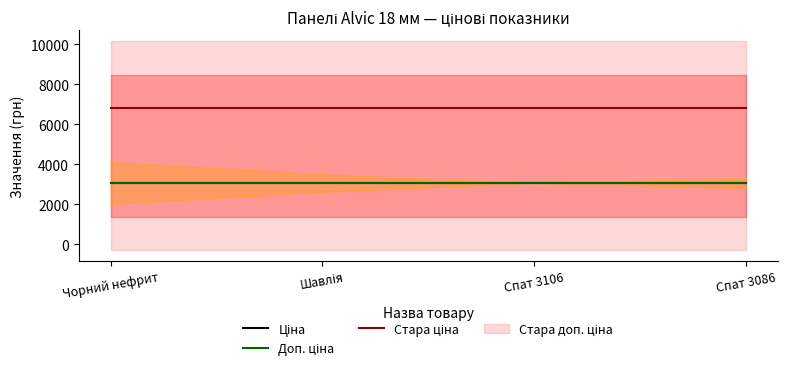

What value does the Доп. ціна series have at Спат 3106?

3060.0